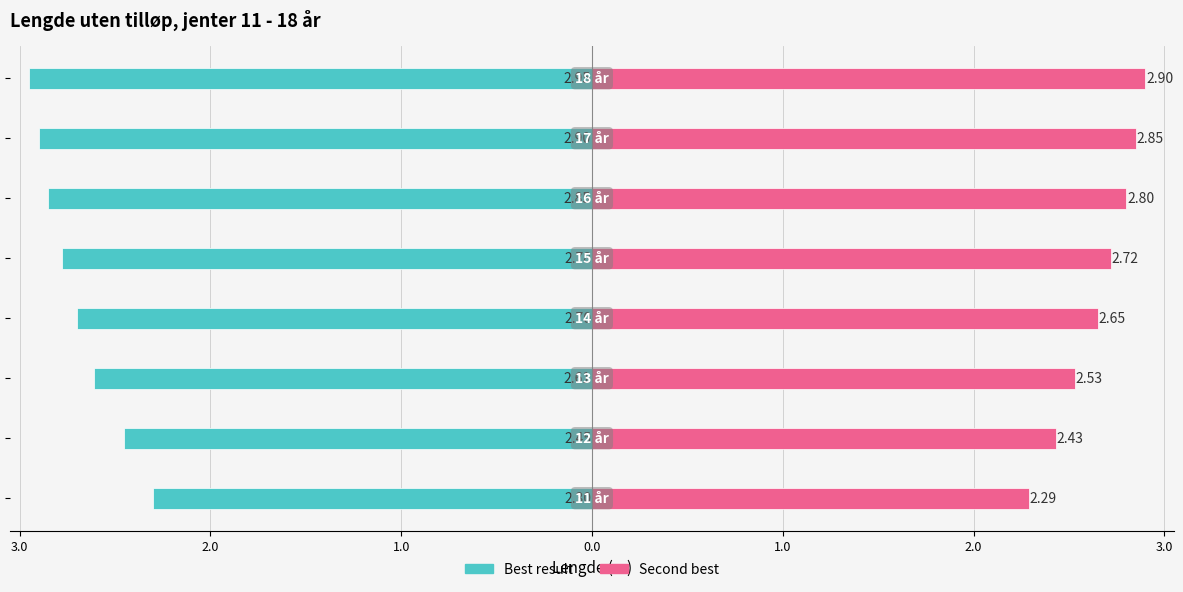

What is the sum of all Best result values?

-21.5